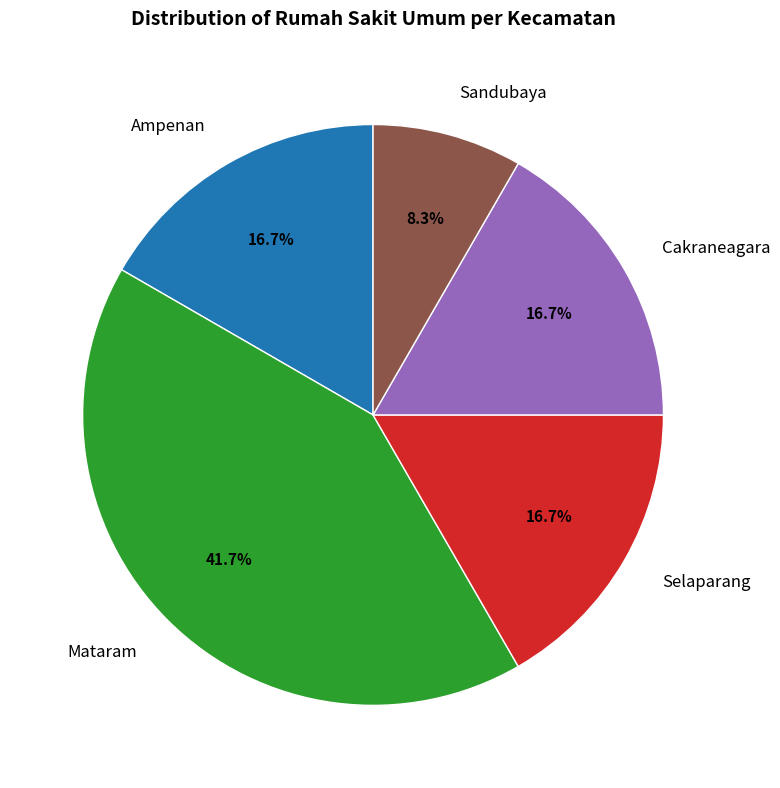

Between Selaparang and Mataram, which is larger?

Mataram